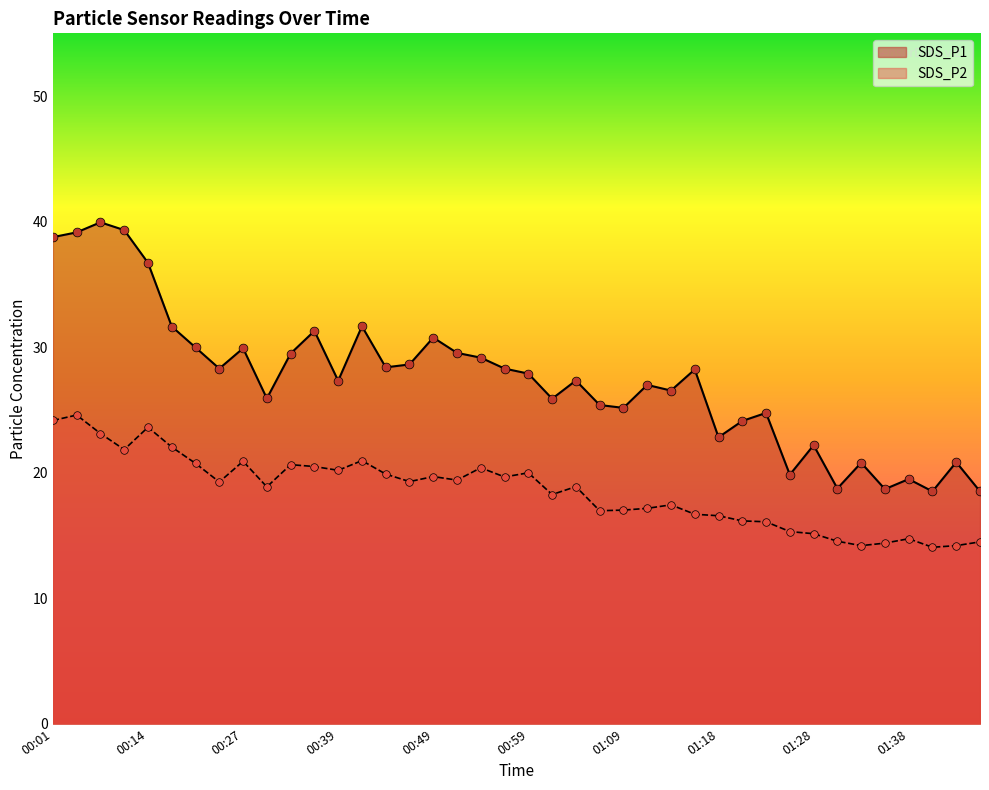

At how many categories does at least one series exceed 22?

32